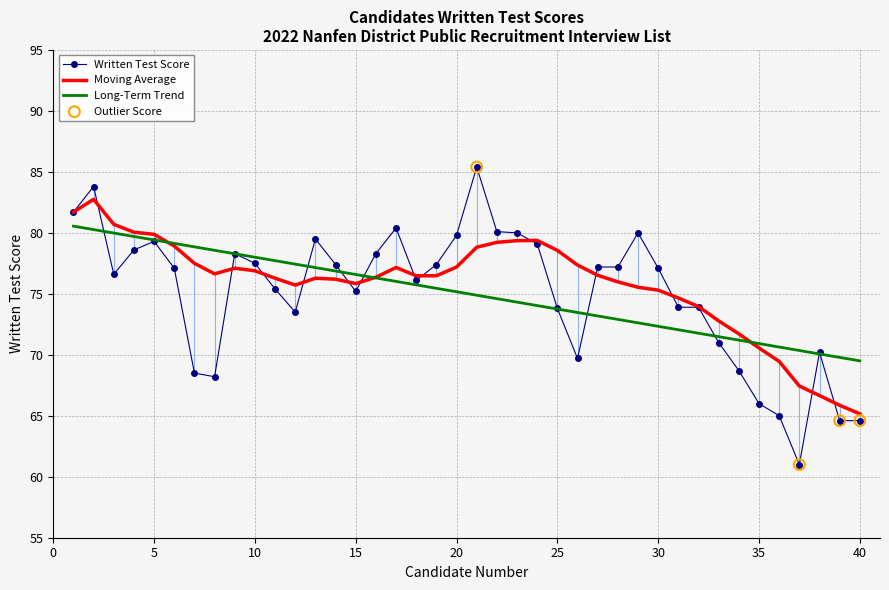

Which series has the largest total across all categories?

Moving Average